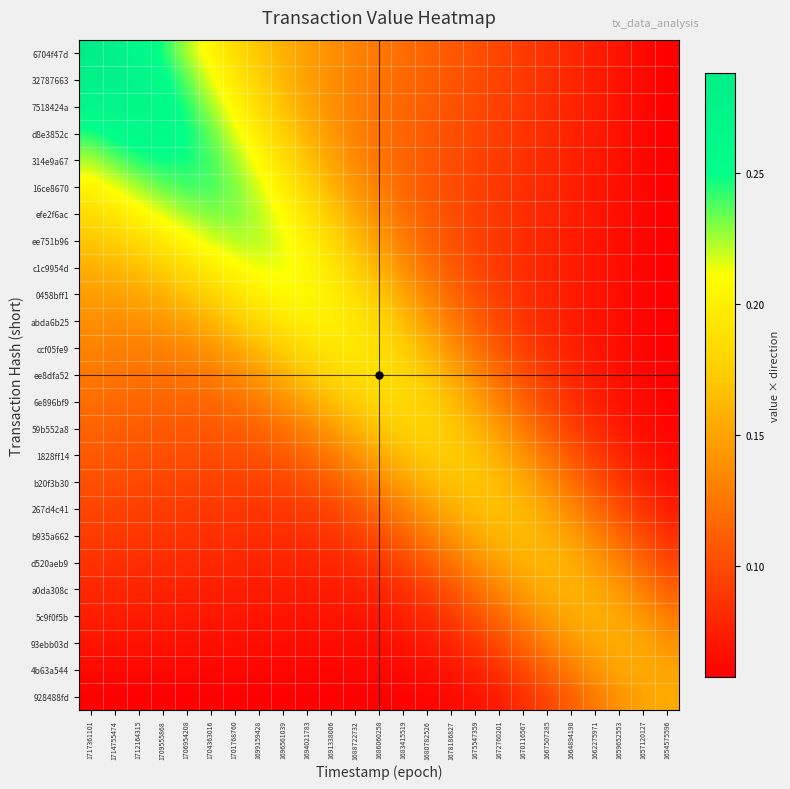

At which category is the sum across all series the highest?

1709555868